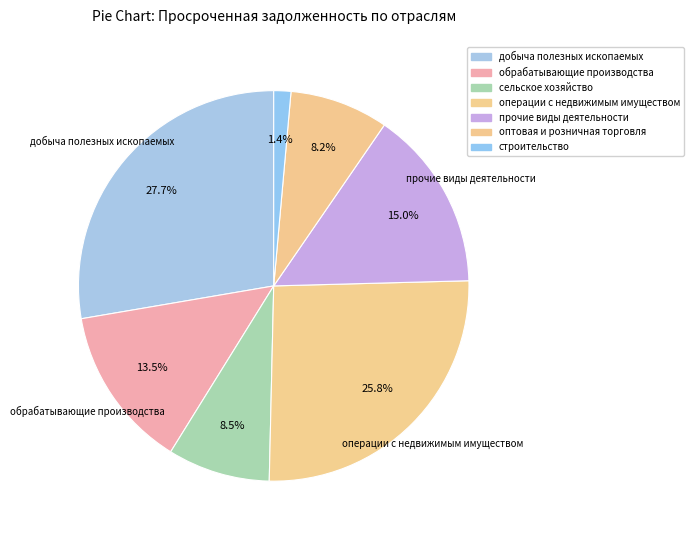

Count the number of slices in the pie.

7